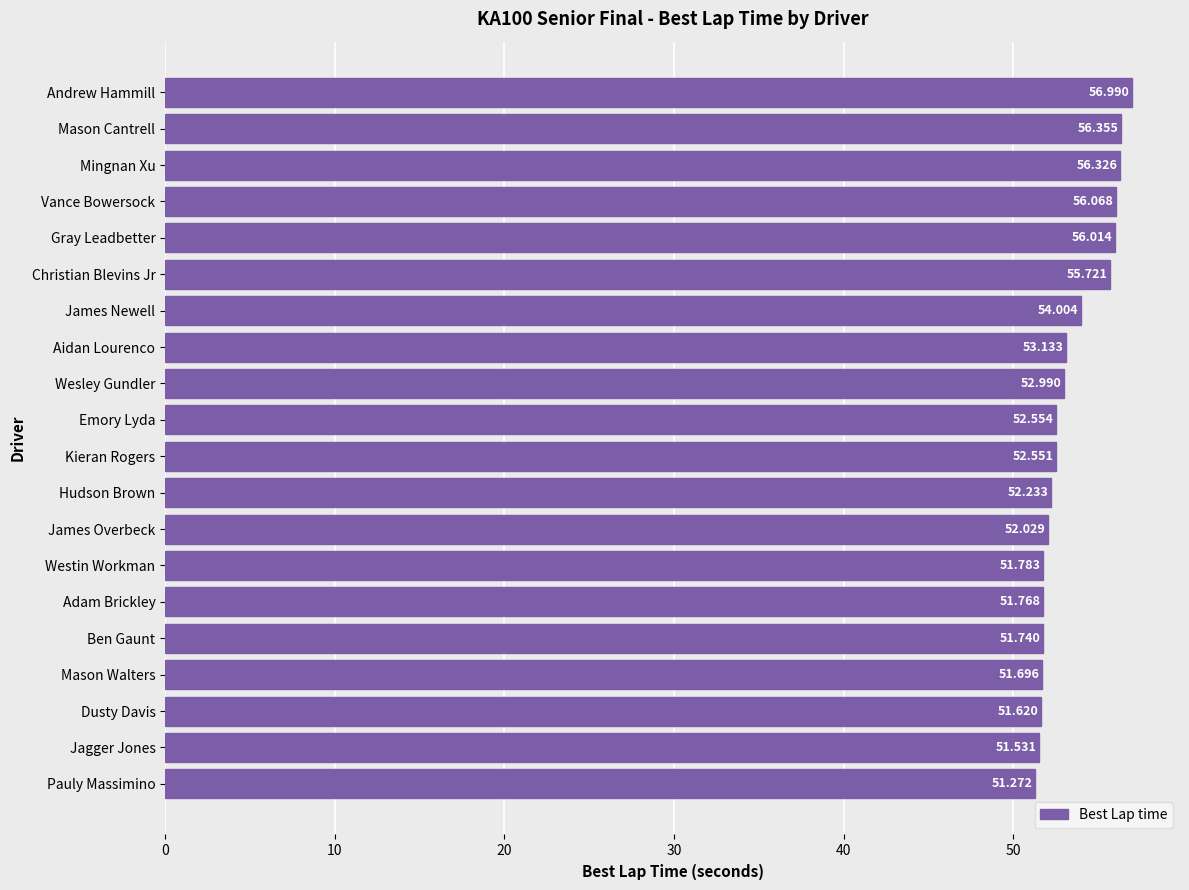

Rank the categories by value from lowest to highest.

Pauly Massimino, Jagger Jones, Dusty Davis, Mason Walters, Ben Gaunt, Adam Brickley, Westin Workman, James Overbeck, Hudson Brown, Kieran Rogers, Emory Lyda, Wesley Gundler, Aidan Lourenco, James Newell, Christian Blevins Jr, Gray Leadbetter, Vance Bowersock, Mingnan Xu, Mason Cantrell, Andrew Hammill